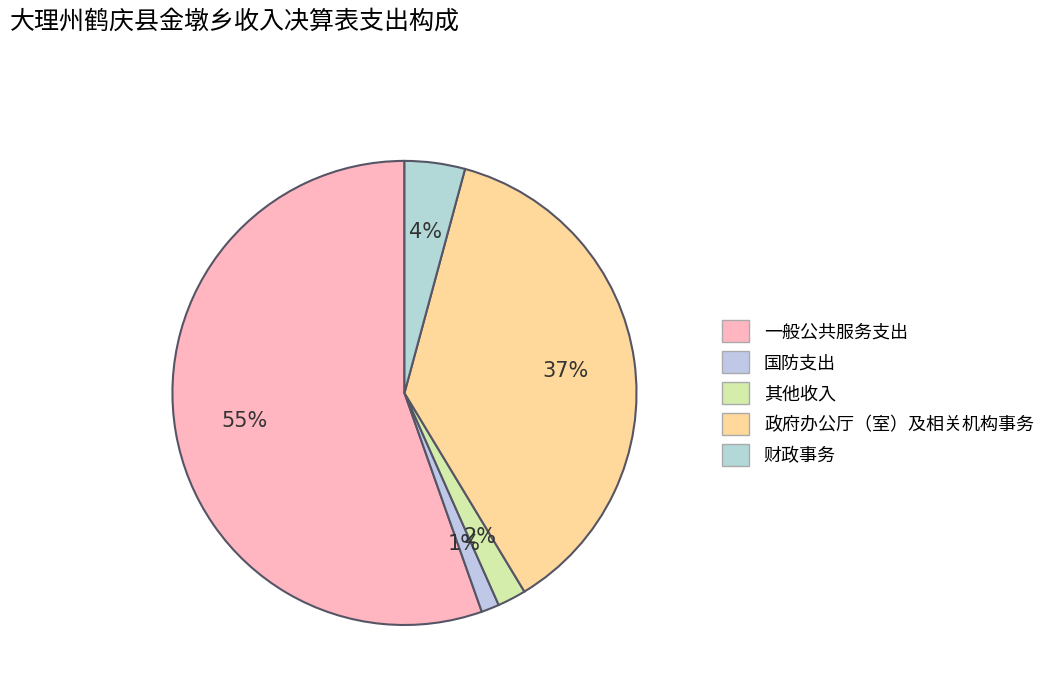

What percentage is NOT represented by 一般公共服务支出?

44.6%